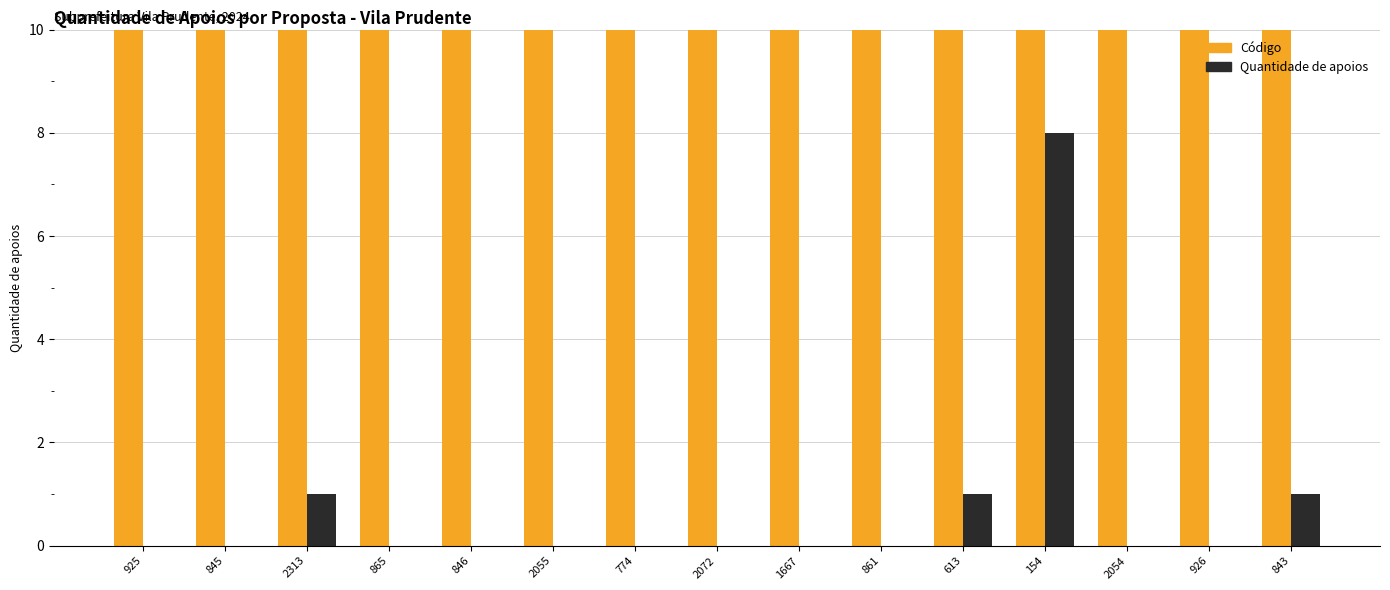

List the series in order of their overall mean, highest first.

Código, Quantidade de apoios